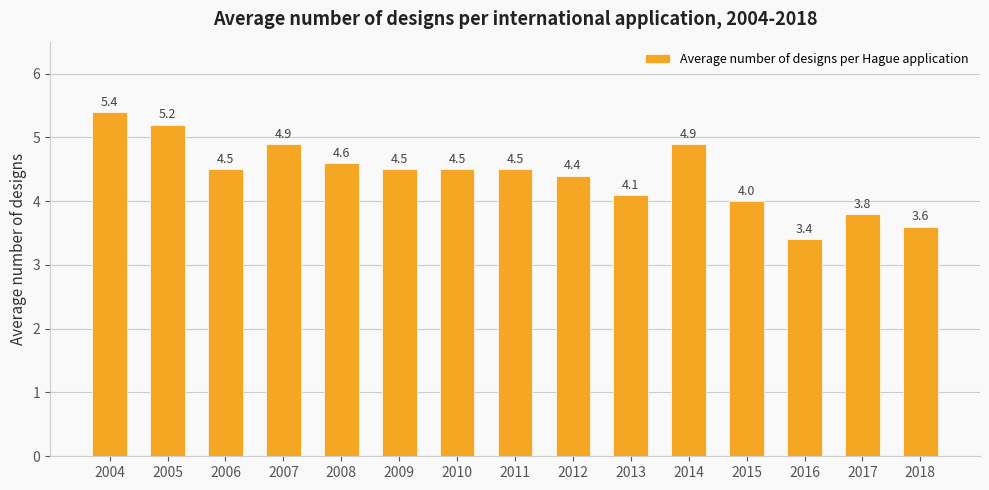

Does the chart contain any negative values?

No